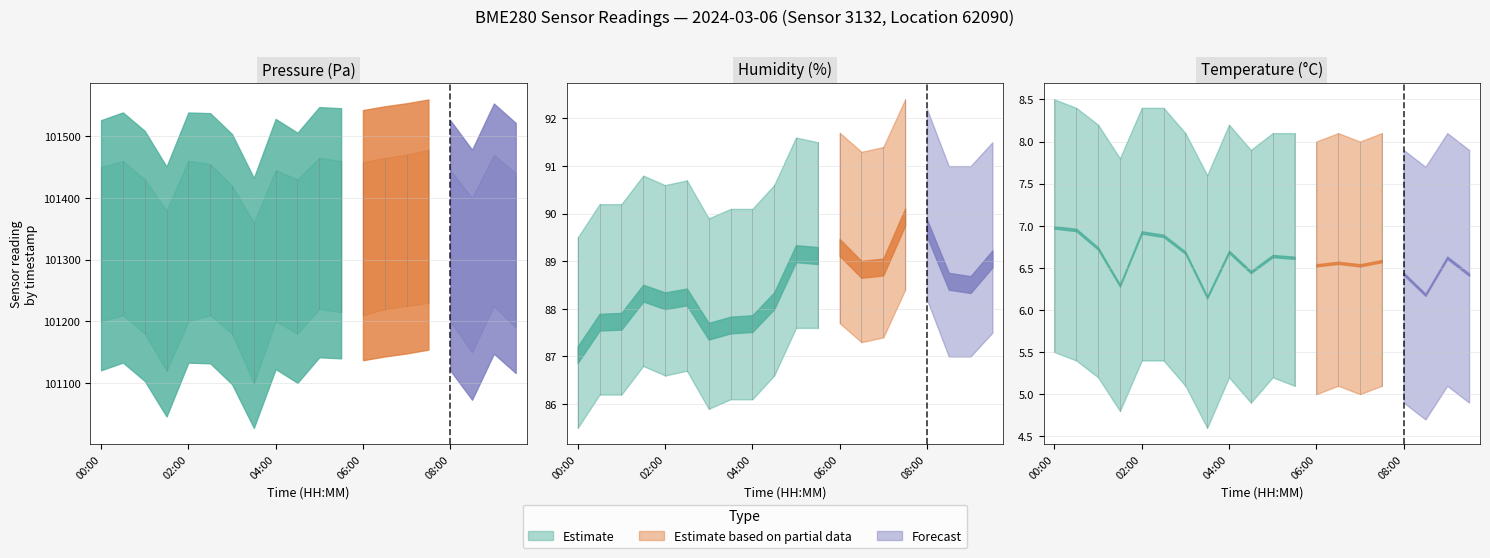

What is the sum of the pressure values at 08:00 and 00:30?

202659.1